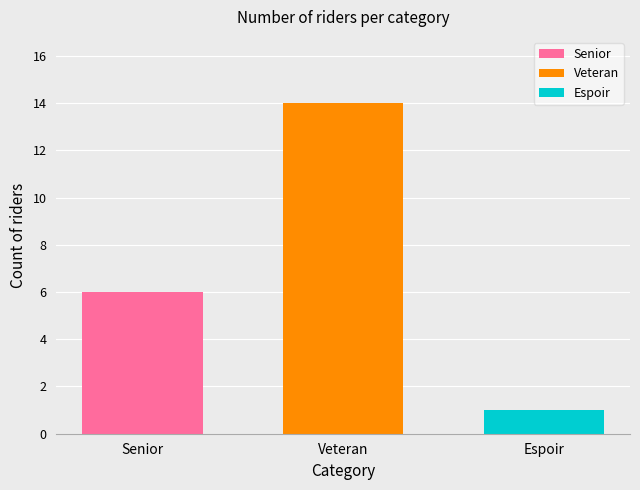

Reading right to left, what are all the values shown in this chart?

Senior: Veteran=6
Veteran: Veteran=14
Espoir: Veteran=1